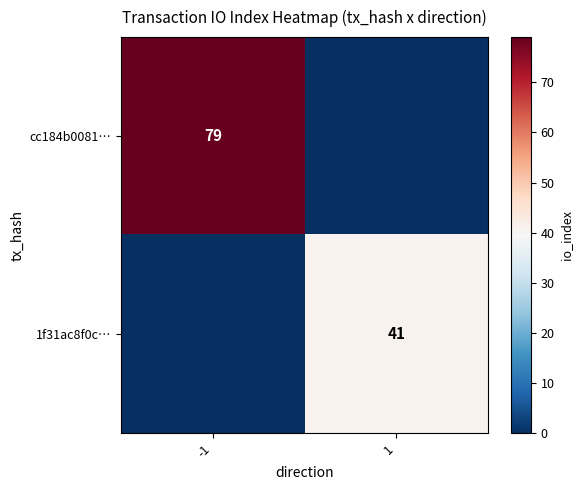

Is the value of 1f31ac8f0c… at 1 greater than the value of cc184b0081… at -1?

No